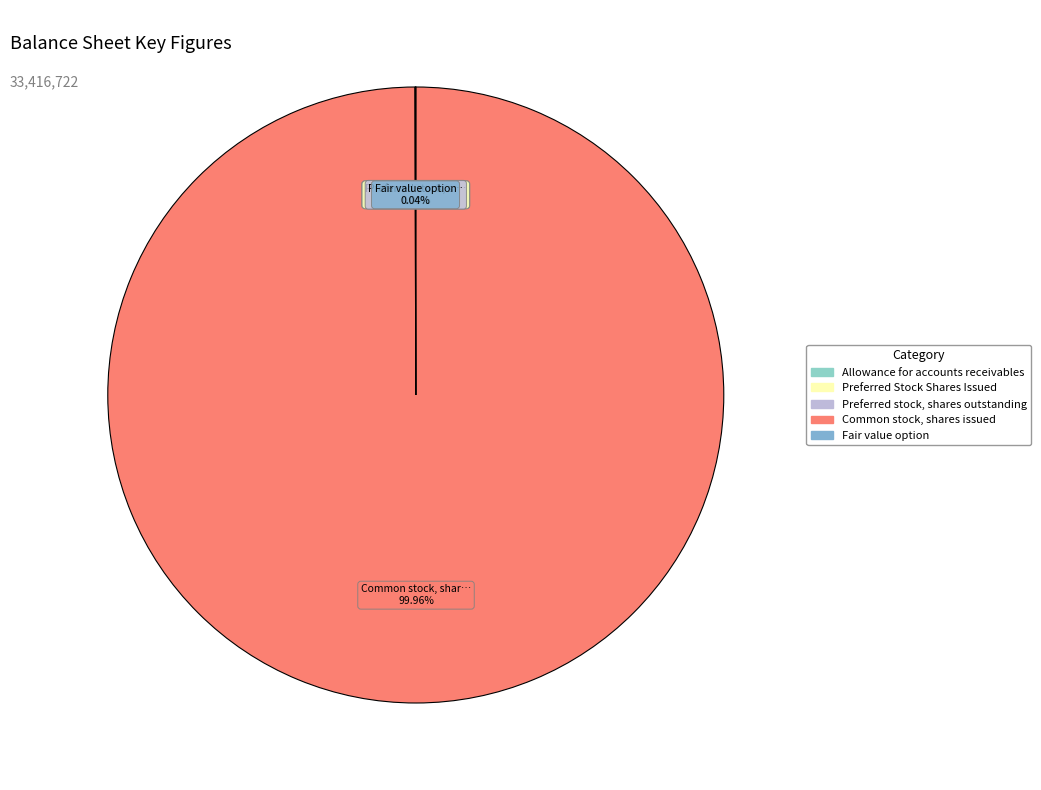

Rank the categories by value from lowest to highest.

Allowance for accounts receivables, Preferred Stock Shares Issued, Preferred stock, shares outstanding, Fair value option, Common stock, shares issued